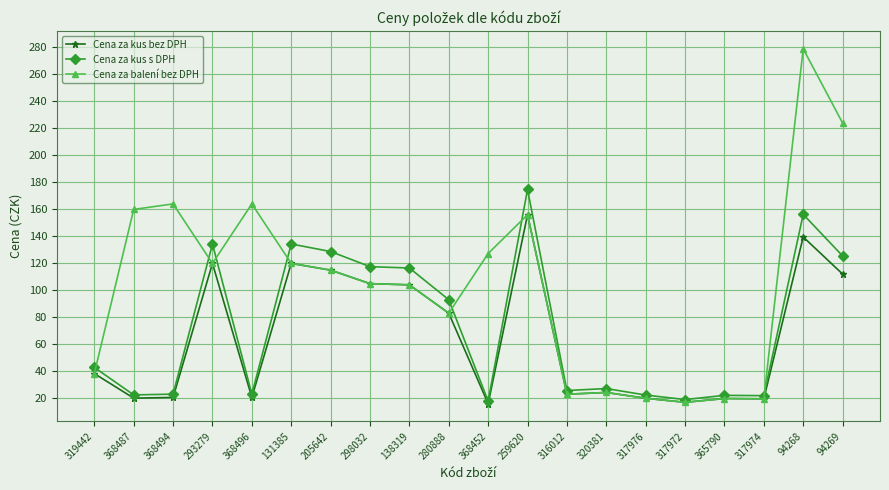

What are all the series names shown in the legend?

Cena za kus bez DPH, Cena za kus s DPH, Cena za balení bez DPH